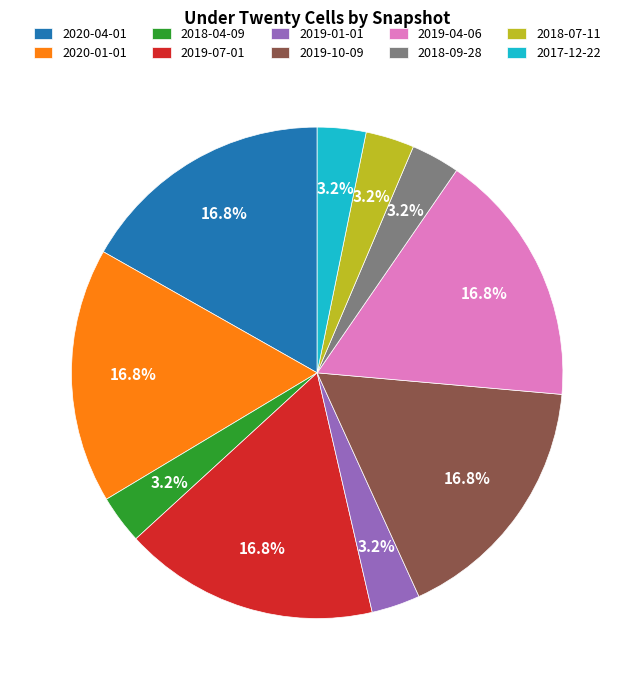

Is there any slice that represents more than half of the pie?

No